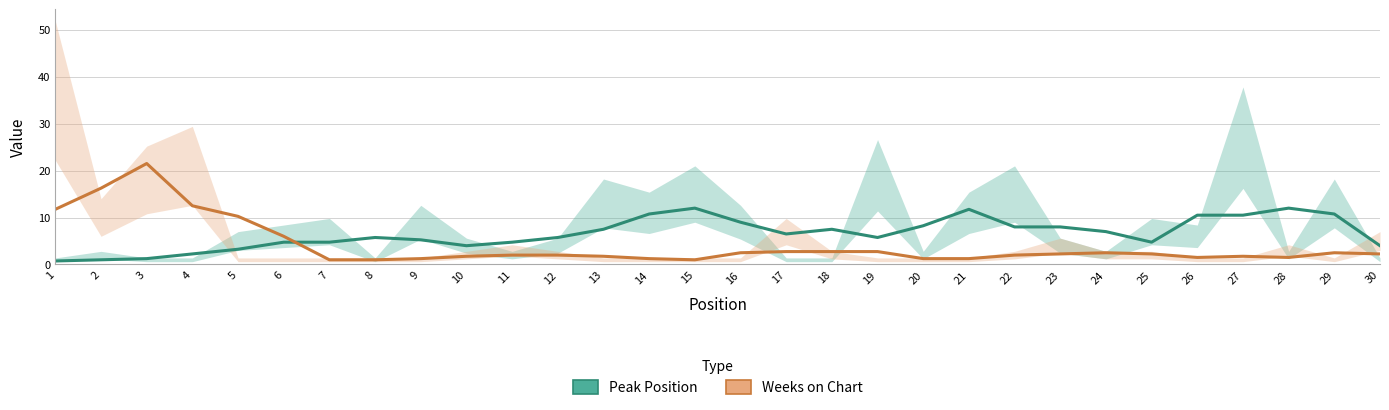

Reading left to right, extract all data points from this chart.

Peak Position: 1=0.8	2=1.0	3=1.2	4=2.2	5=3.2	6=4.8	7=4.8	8=5.8	9=5.2	10=4.0	11=4.8	12=5.8	13=7.5	14=10.8	15=12.0	16=9.0	17=6.5	18=7.5	19=5.8	20=8.2	21=11.8	22=8.0	23=8.0	24=7.0	25=4.8	26=10.5	27=10.5	28=12.0	29=10.8	30=4.0
Weeks on Chart: 1=11.8	2=16.2	3=21.5	4=12.5	5=10.2	6=6.0	7=1.0	8=1.0	9=1.2	10=1.8	11=2.0	12=2.0	13=1.8	14=1.2	15=1.0	16=2.5	17=2.8	18=2.8	19=2.8	20=1.2	21=1.2	22=2.0	23=2.2	24=2.5	25=2.2	26=1.5	27=1.8	28=1.5	29=2.5	30=2.2